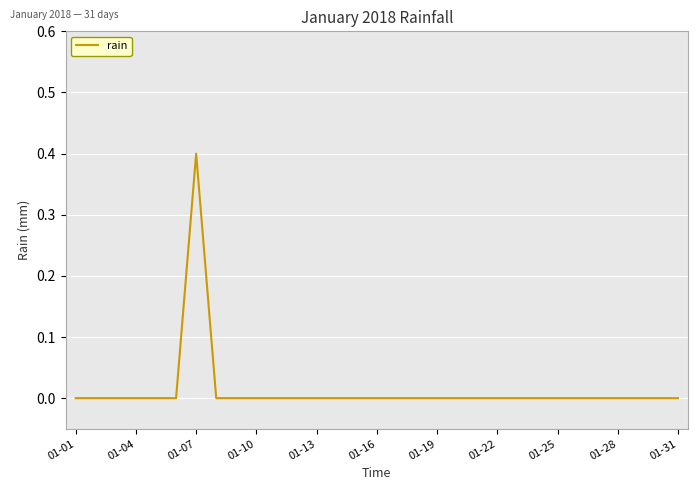

What is the greatest value displayed?

0.4